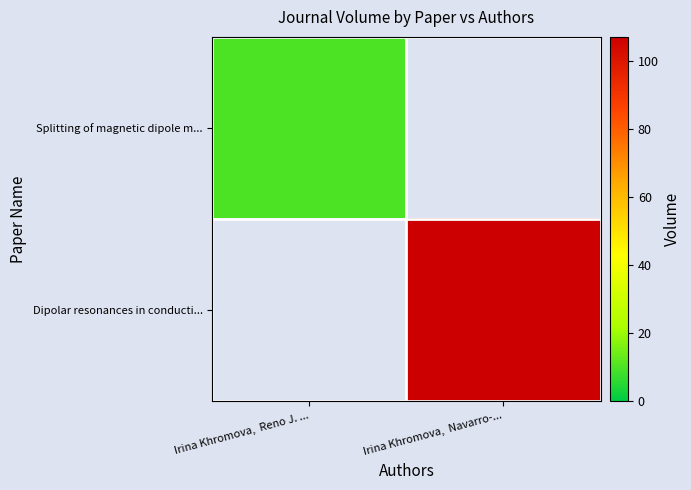

What is the smallest value displayed?

10.0